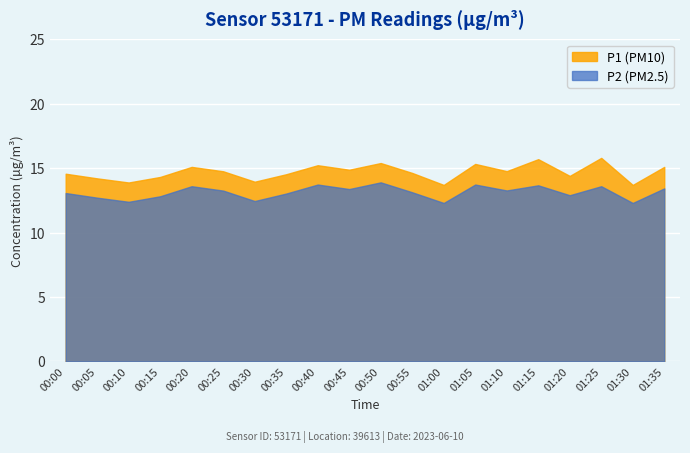

True or false: P2 and P1 cross at least once.

False